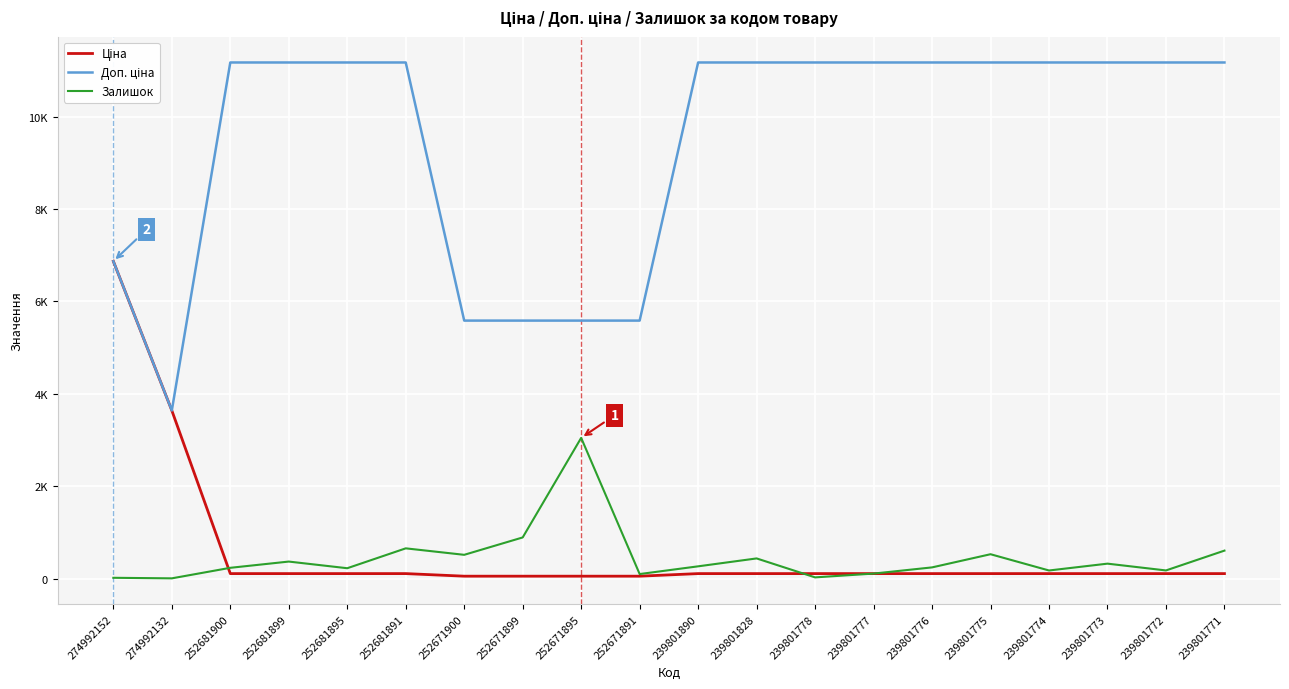

What is the approximate value of Доп. ціна at 252681899?

11169.0